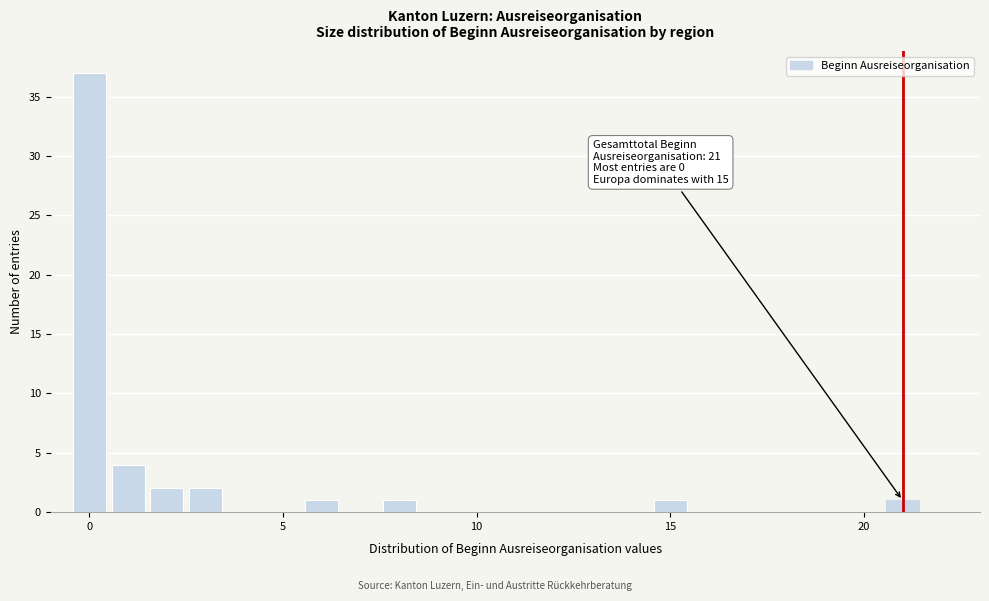

Around what value on the x-axis is the tallest bar? Give the approximate position of its centre, as read against the axis.

0.0